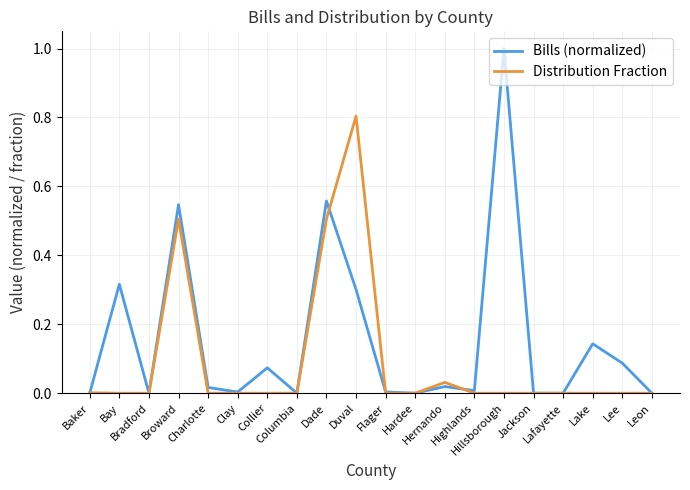

Which series has the largest range (max minus min)?

Bills (normalized)